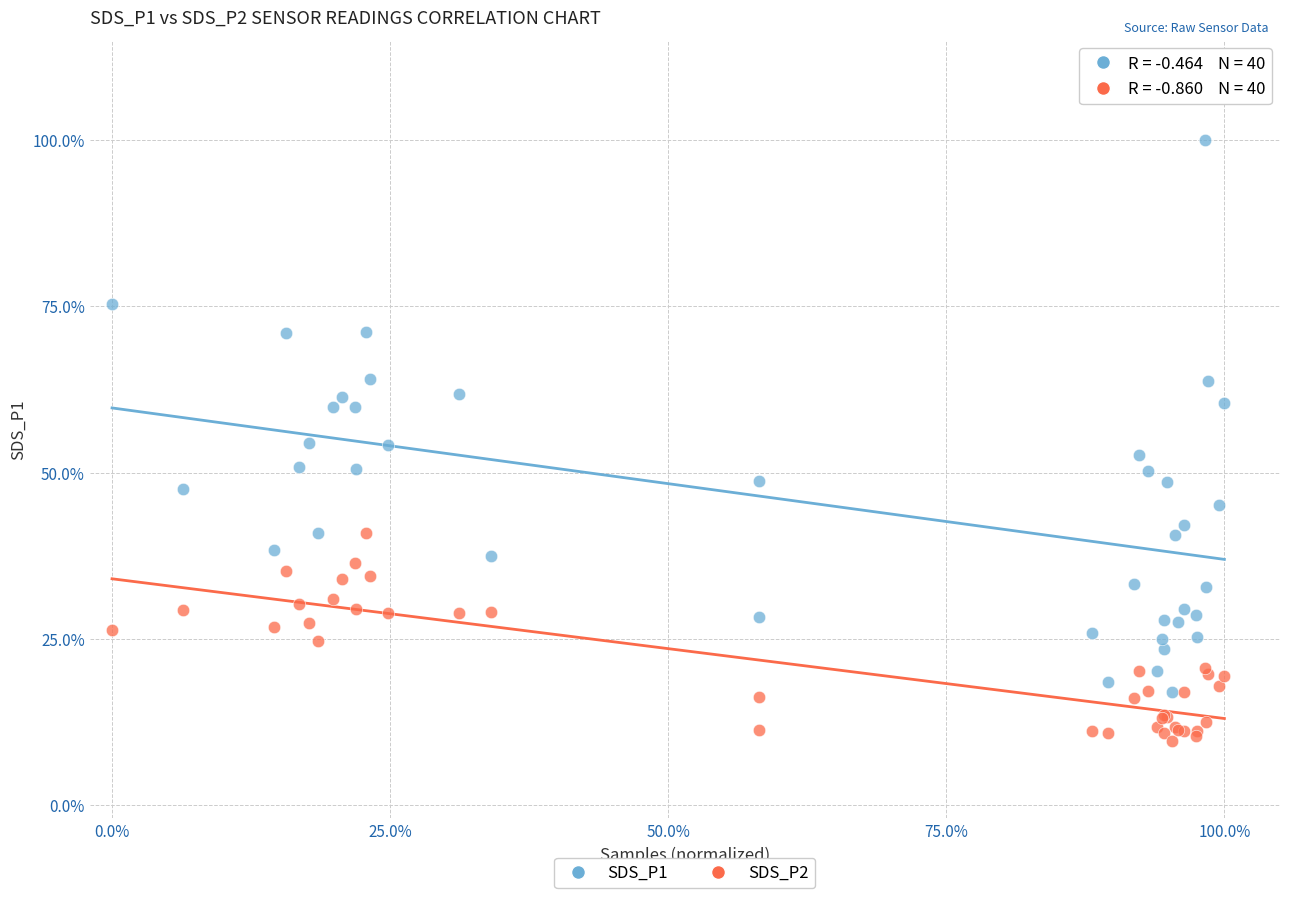

Which series has the widest spread of Y values?

SDS_P1